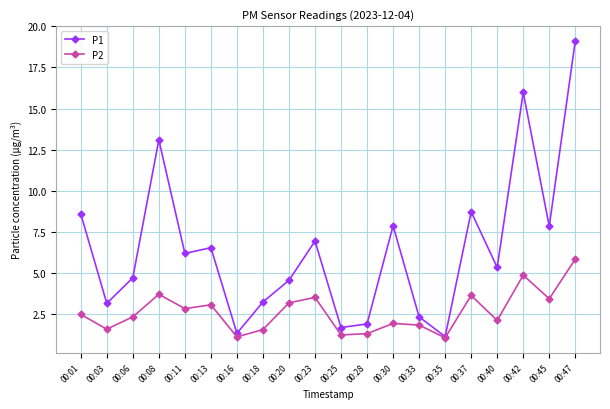

What are all the series names shown in the legend?

P1, P2